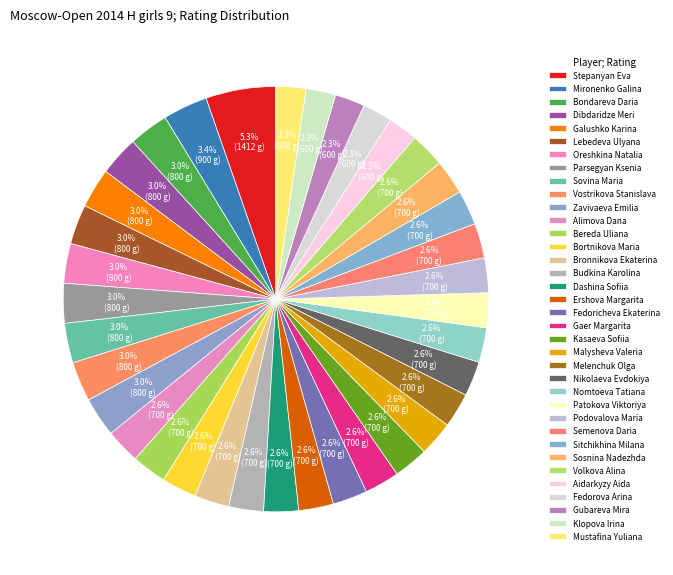

What percentage is NOT represented by Bortnikova Maria?

97.4%